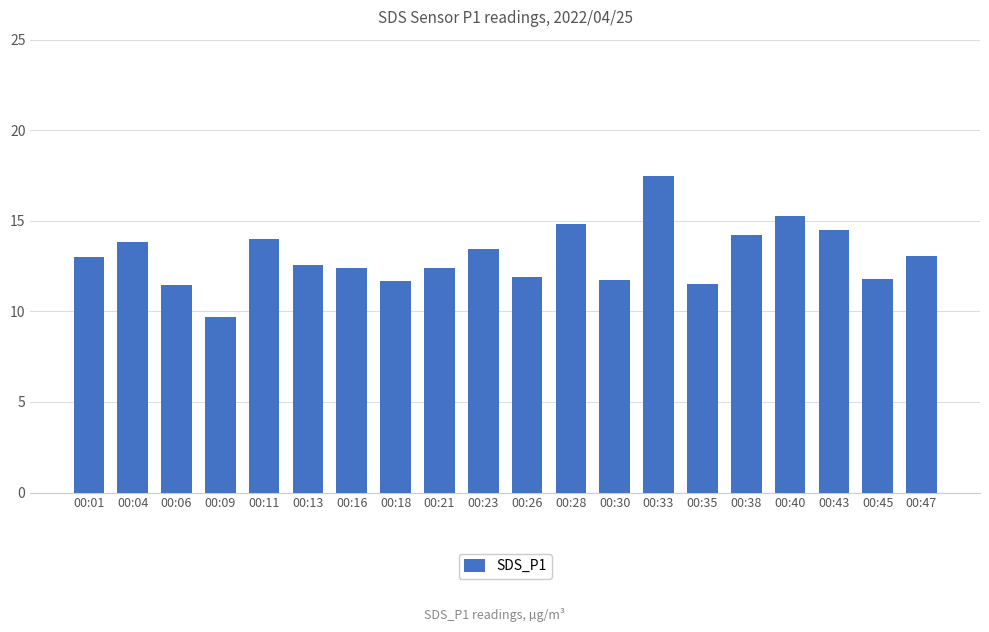

What is the value of the 7th bar from the left?

12.4